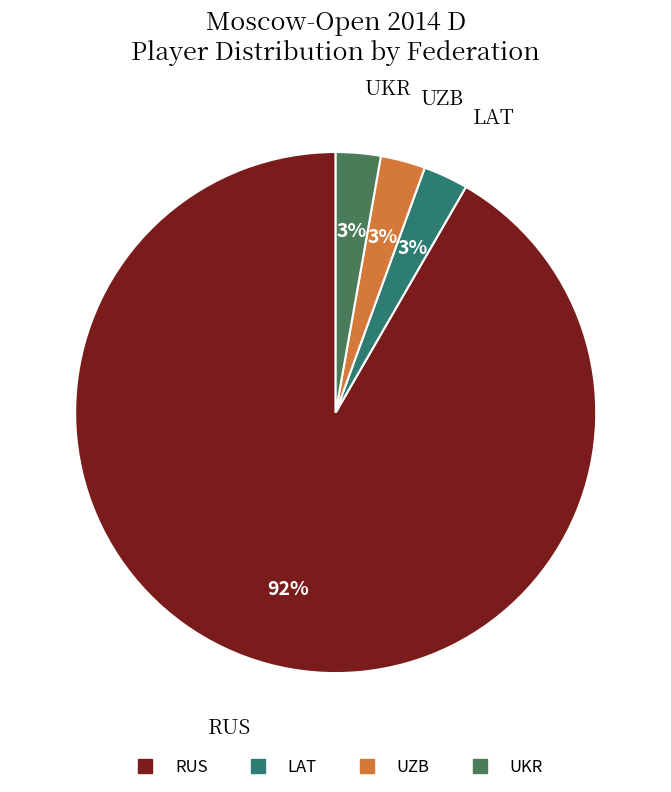

What is the smallest slice in the pie chart?

LAT